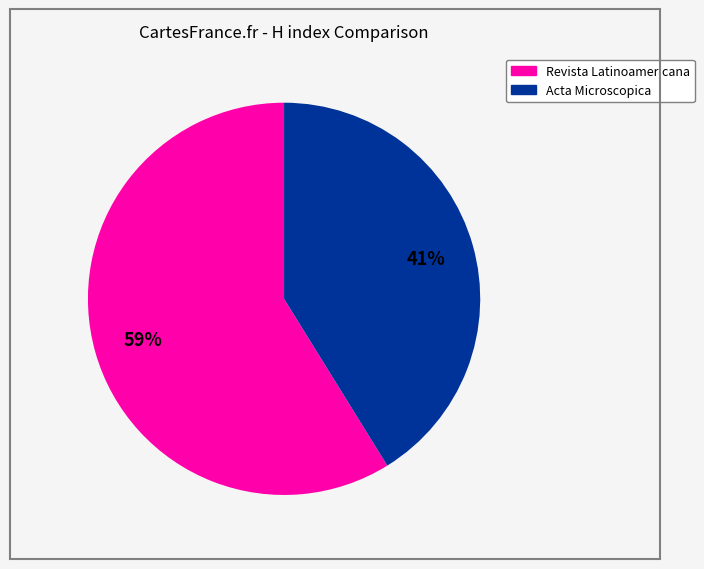

How many segments does this pie chart have?

2